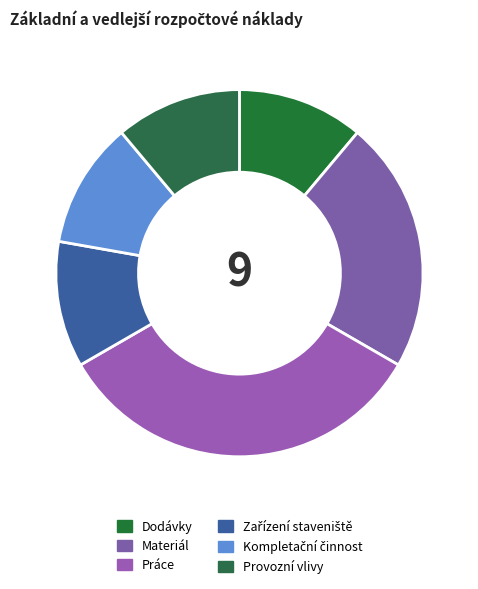

Is it true that Materiál is 35% of the pie?

False